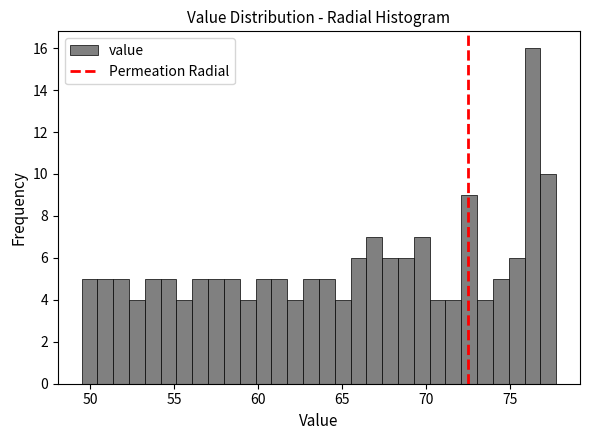

Read against the x-axis, roughly where is the centre of the tallest bar?

76.5